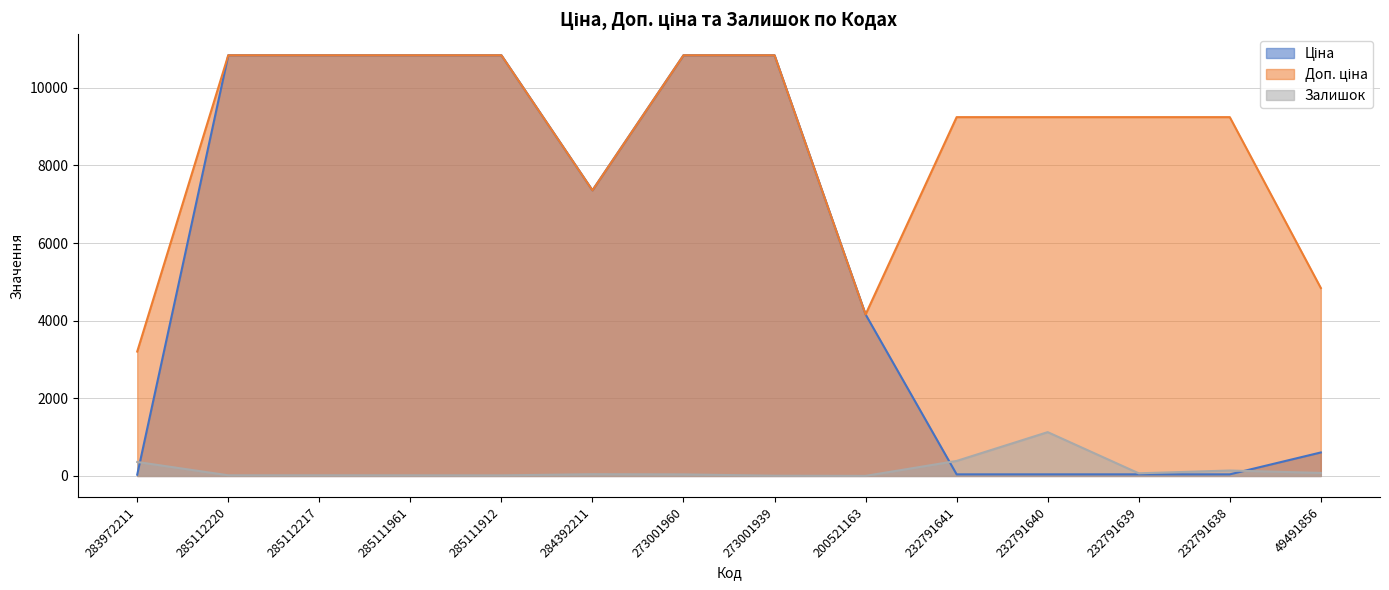

What is the value of the Ціна point at the 4th from the left?

10840.1